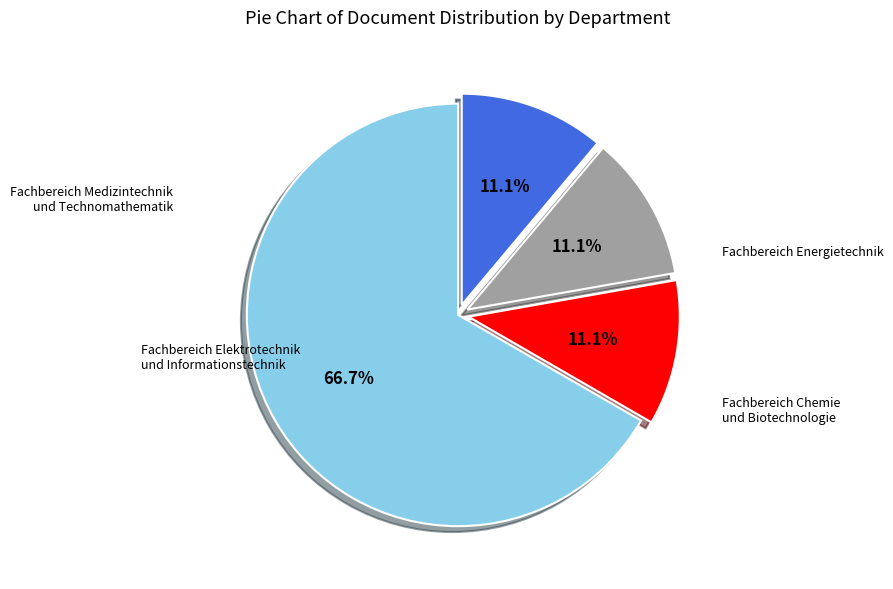

Count the number of slices in the pie.

4